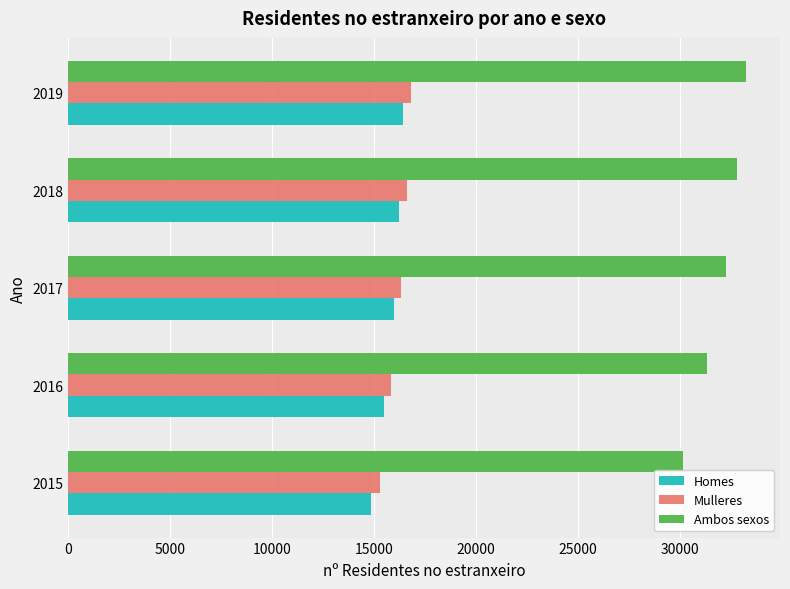

What is the spread (max minus min) of values at 2019?

16826